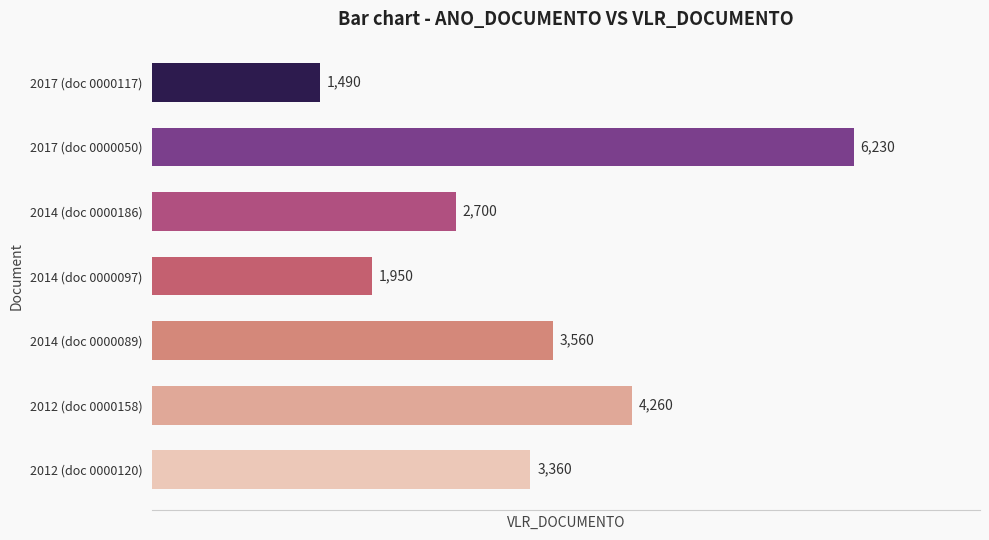

Reading top to bottom, list all the values displayed in this chart.

2017 (doc 0000117)=1490	2017 (doc 0000050)=6230	2014 (doc 0000186)=2700	2014 (doc 0000097)=1950	2014 (doc 0000089)=3560	2012 (doc 0000158)=4260	2012 (doc 0000120)=3360